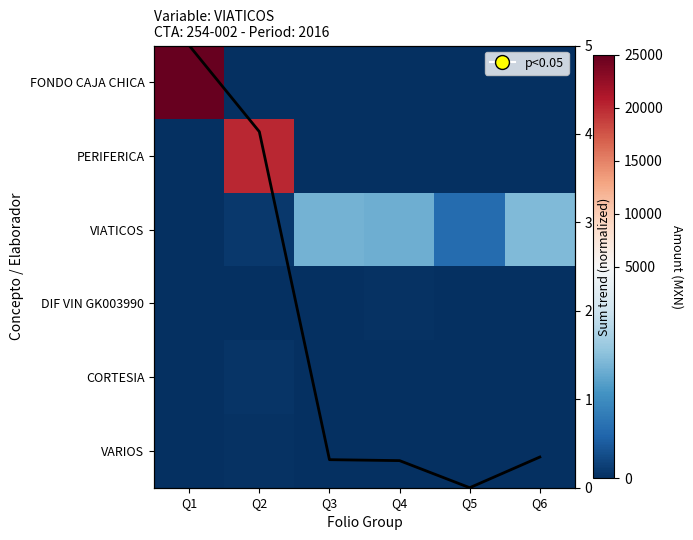

Where is PERIFERICA nearest to the value 10000?

Q1